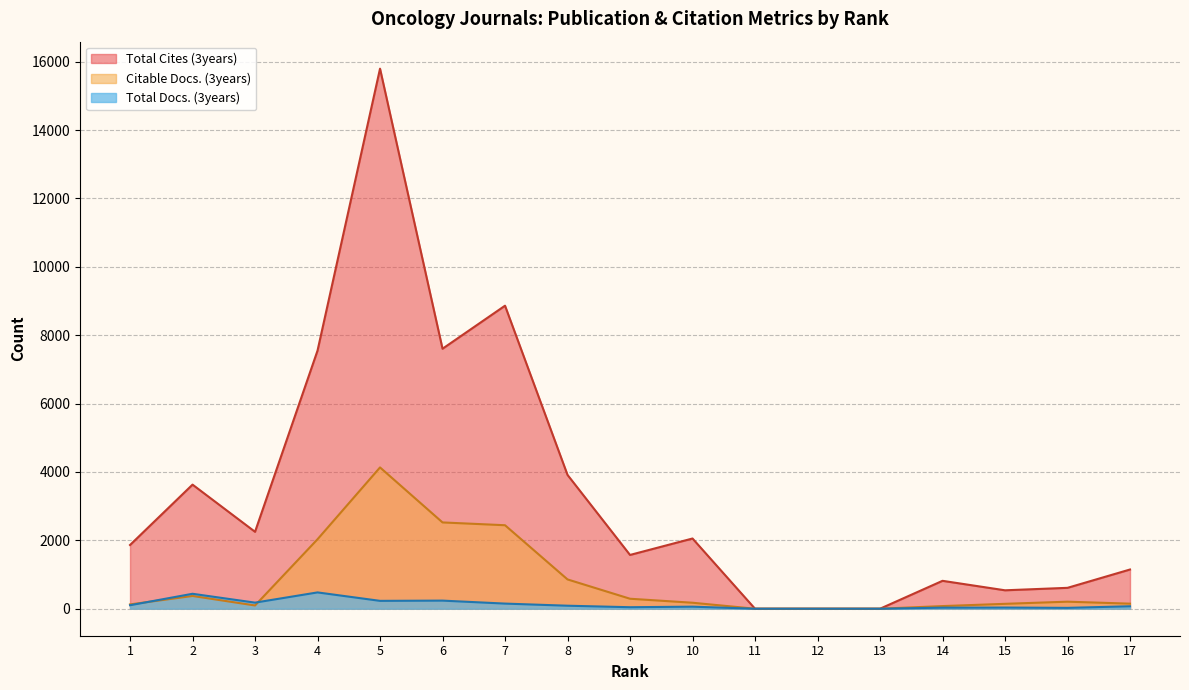

List the series in order of their overall mean, lowest first.

Total Docs. (3years), Citable Docs. (3years), Total Cites (3years)